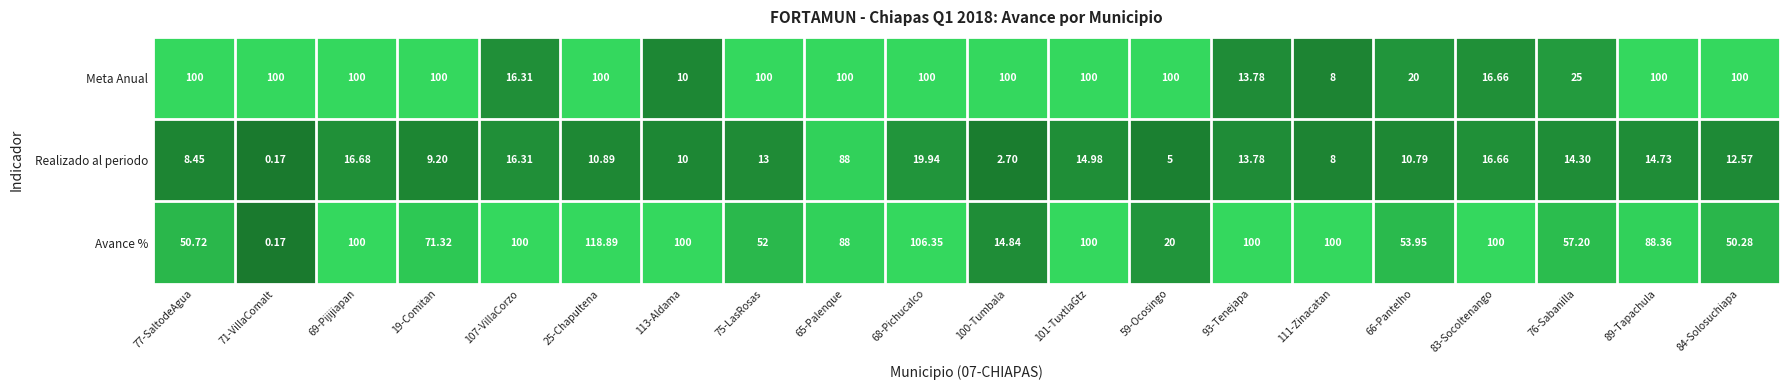

Rank the series at 68-Pichucalco from lowest to highest value.

Realizado al periodo, Meta Anual, Avance %